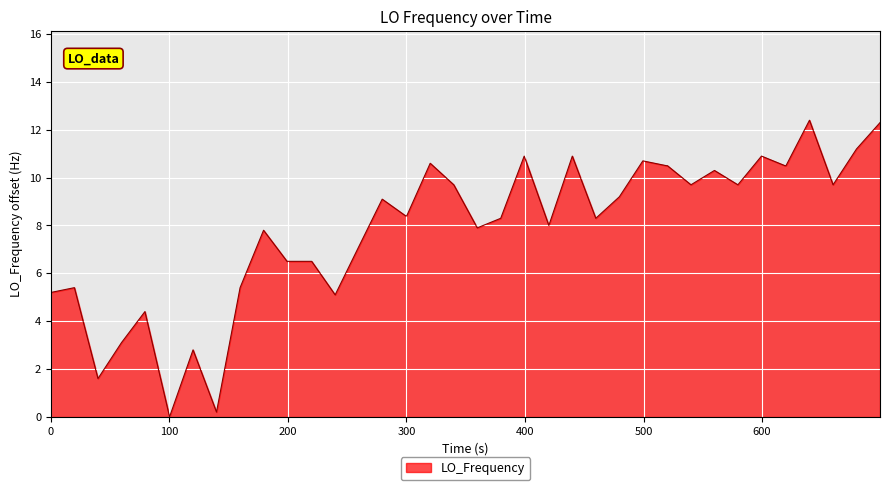

What is the maximum value shown in the chart?

12.4